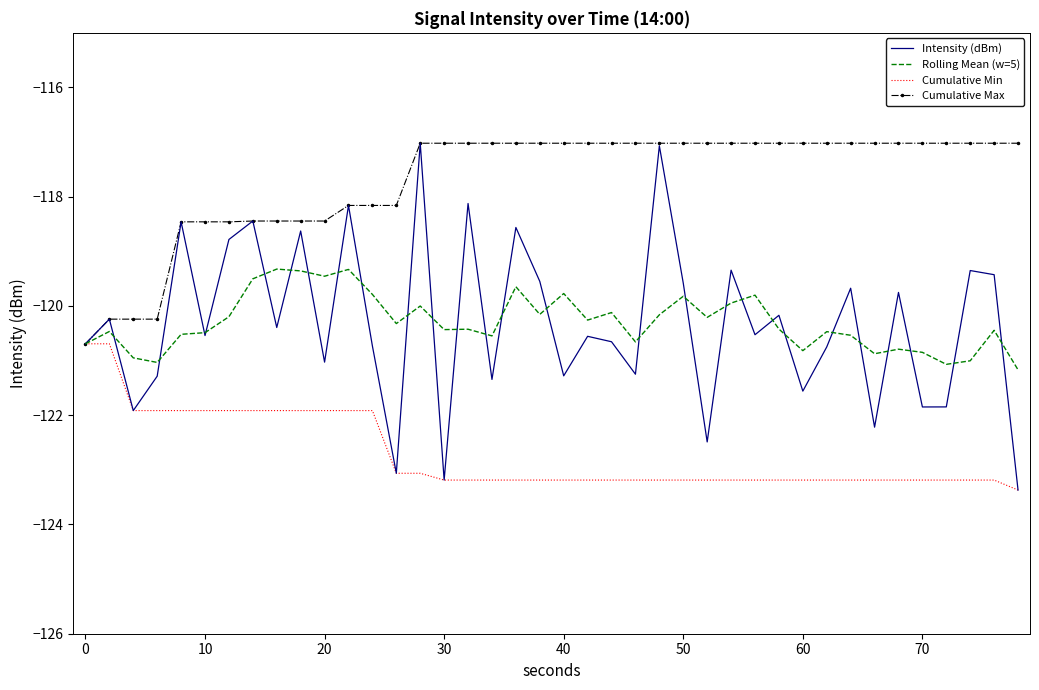

What is the greatest value displayed?

-117.0